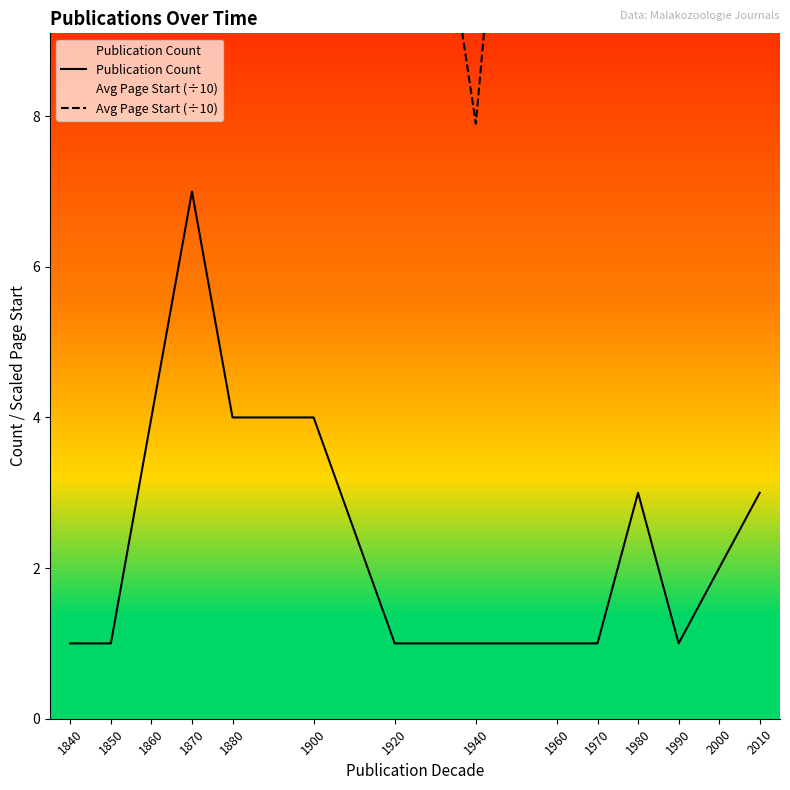

How many categories are shown in the chart?

14